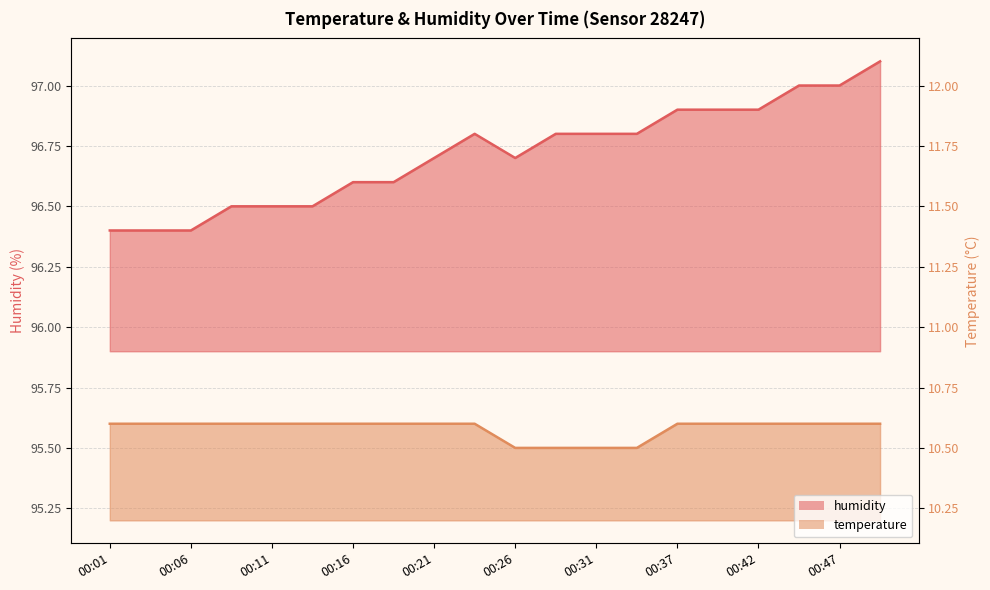

Count the number of categories in the chart.

20